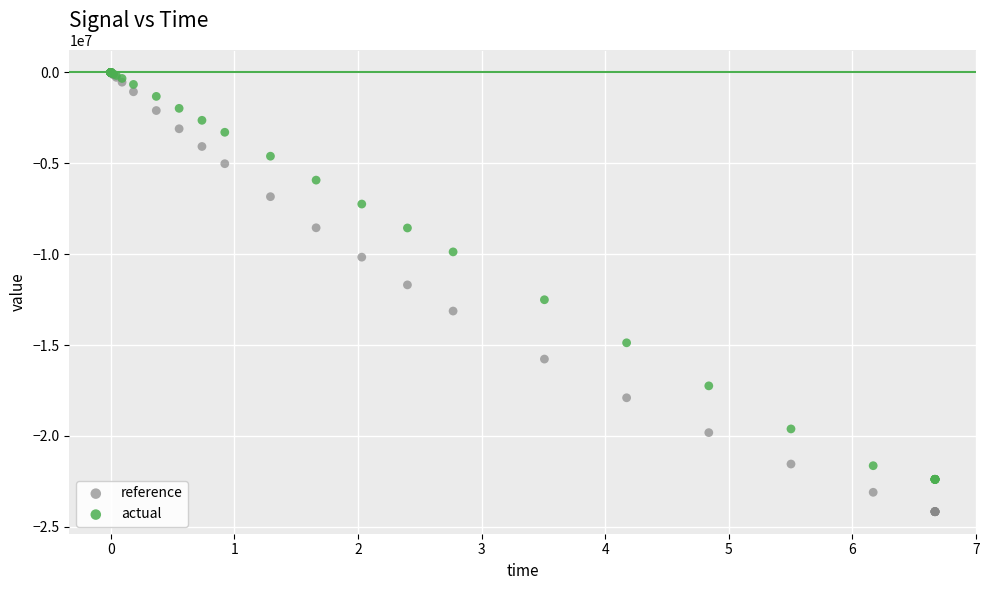

In the actual series, what Y value is closest to -11195375?

-12505425.9